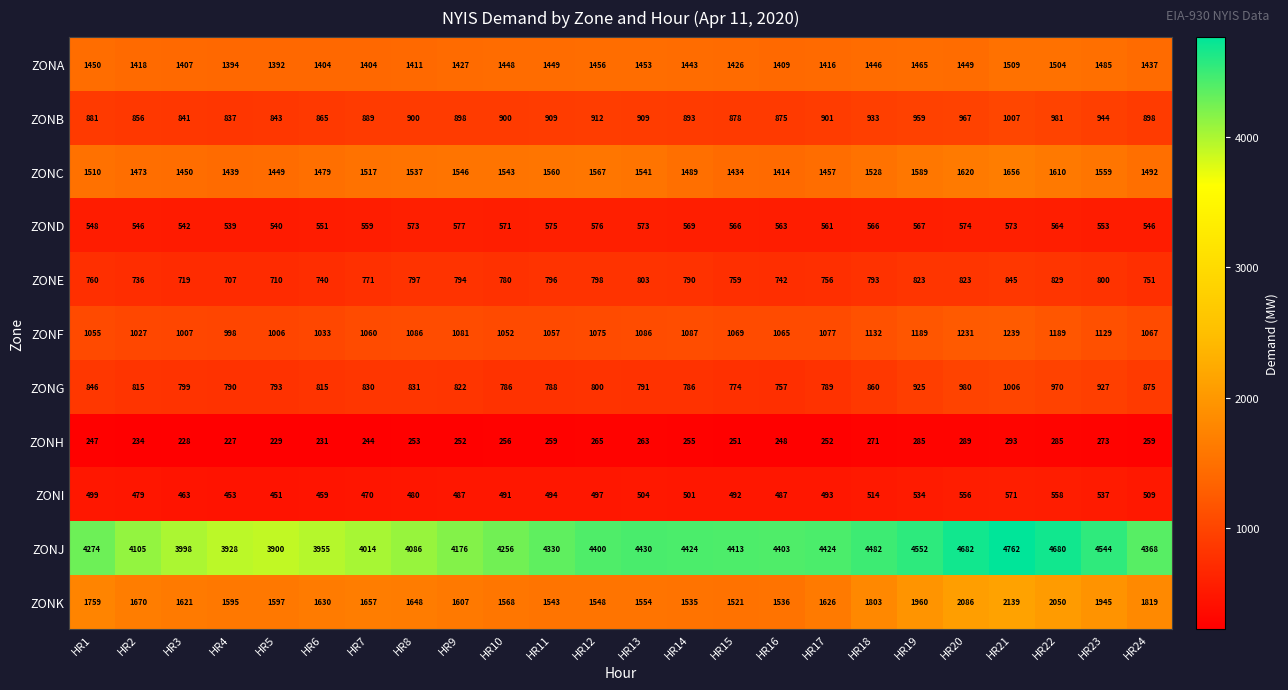

Where is ZONJ nearest to the value 4331?

HR11